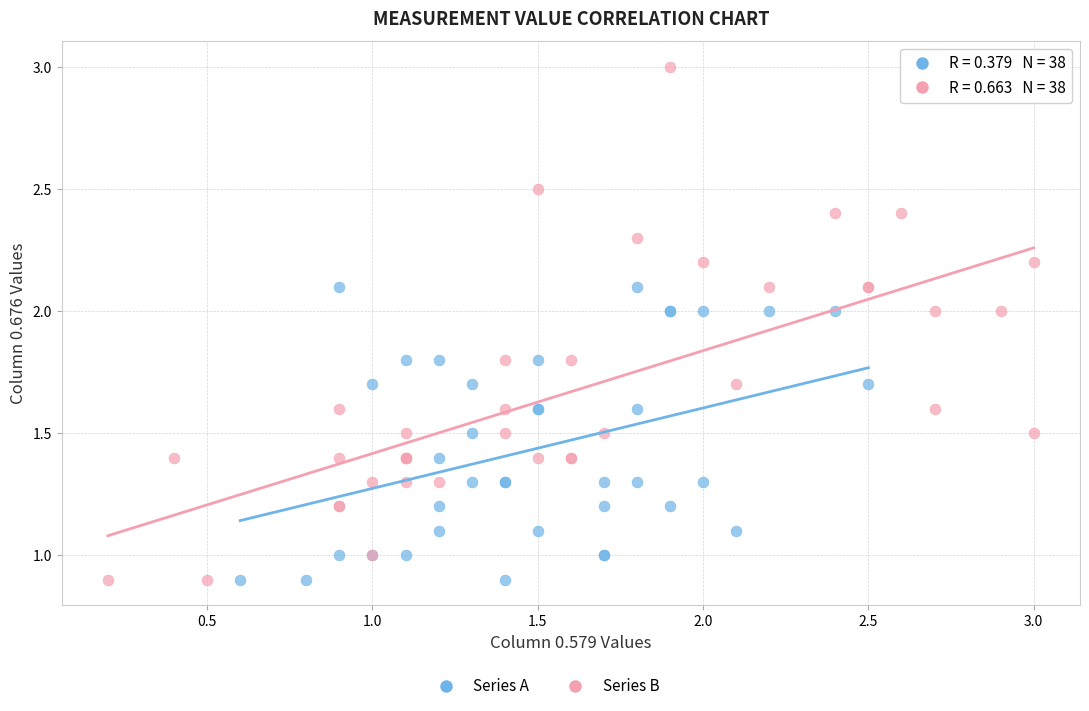

Which series has the widest spread of Y values?

Series B